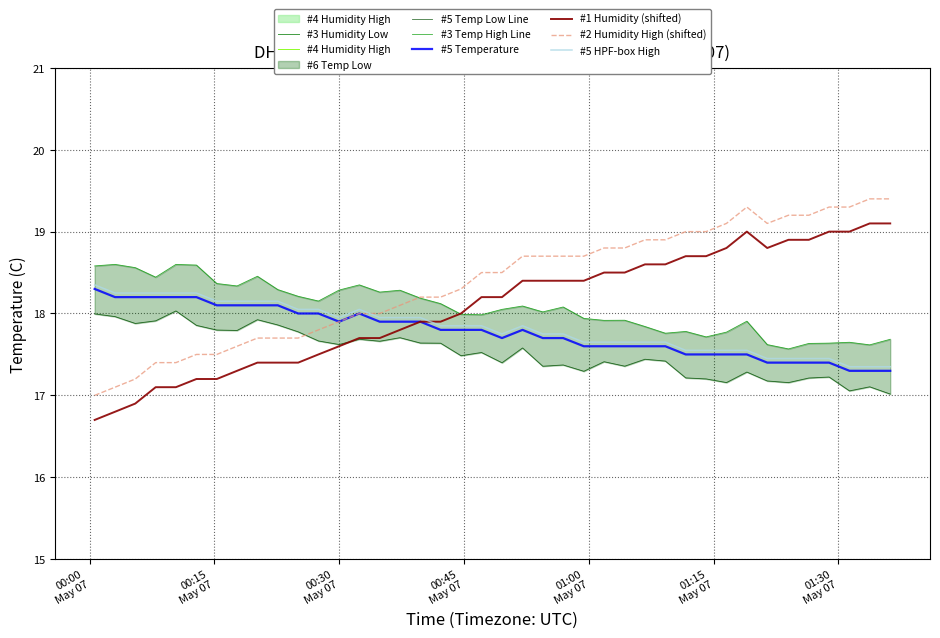

What is the label of the 3rd point from the right?

2023-05-07T01:31:20